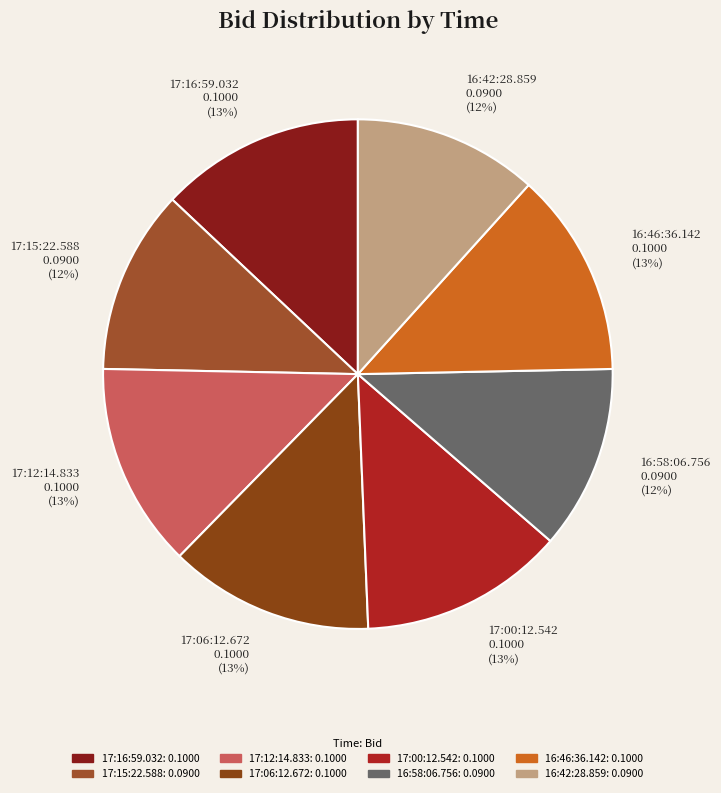

To the nearest percent, what is the difference between the 17:15:22.588 and 17:16:59.032 slice percentages?

1%